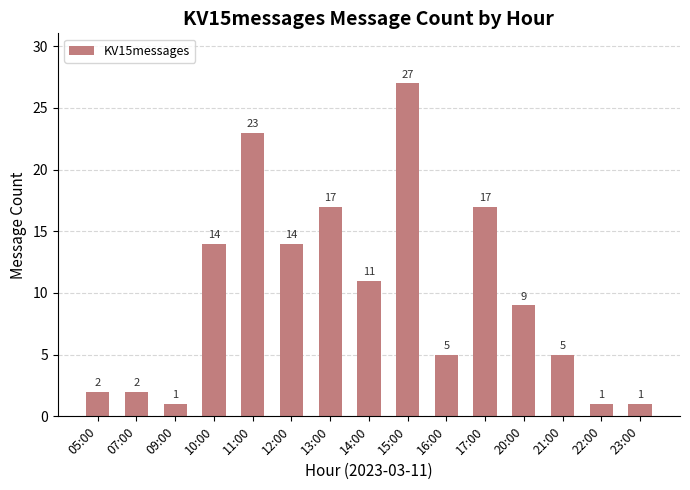

Which has a higher value, 12:00 or 20:00?

12:00